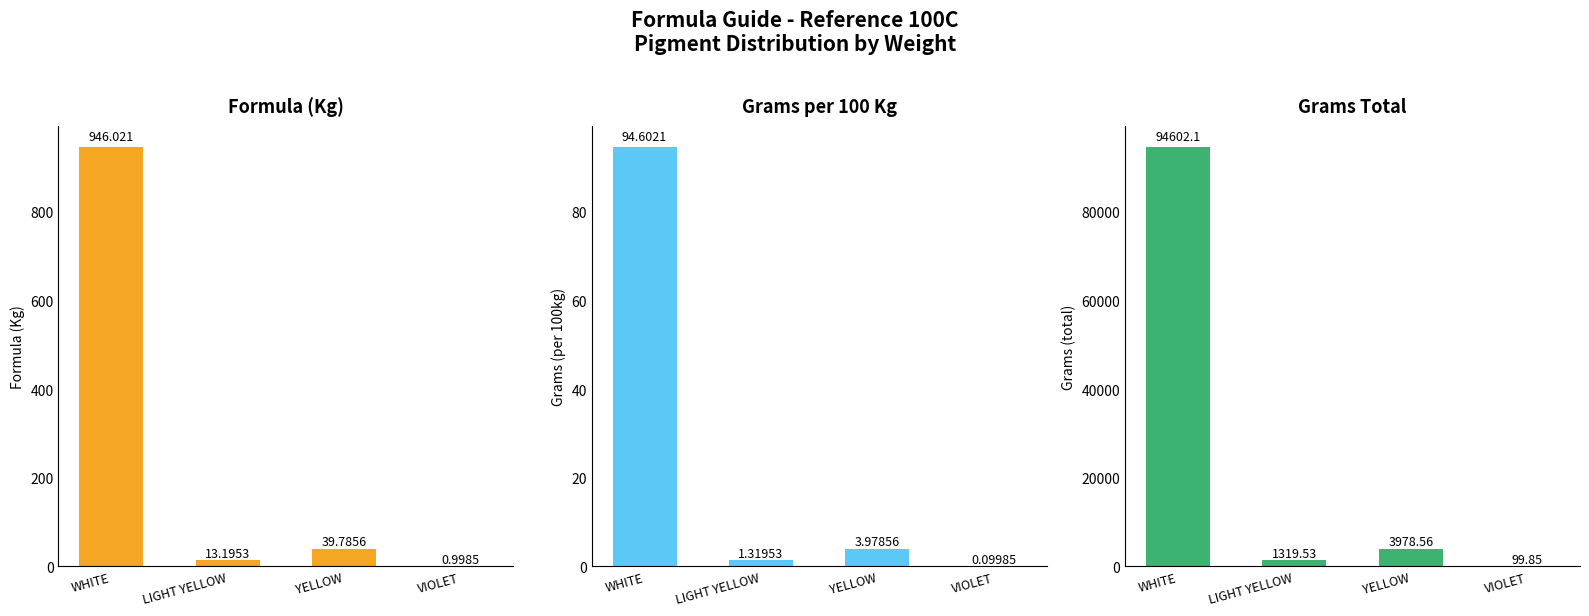

The value of Grams (per 100kg) at LIGHT YELLOW is 0.6. True or false?

False